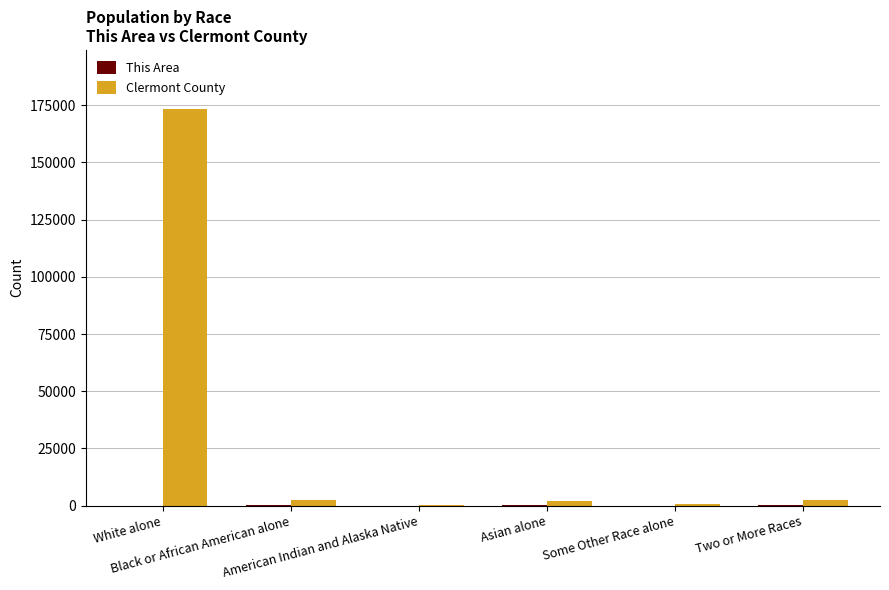

Are the bars horizontal?

No